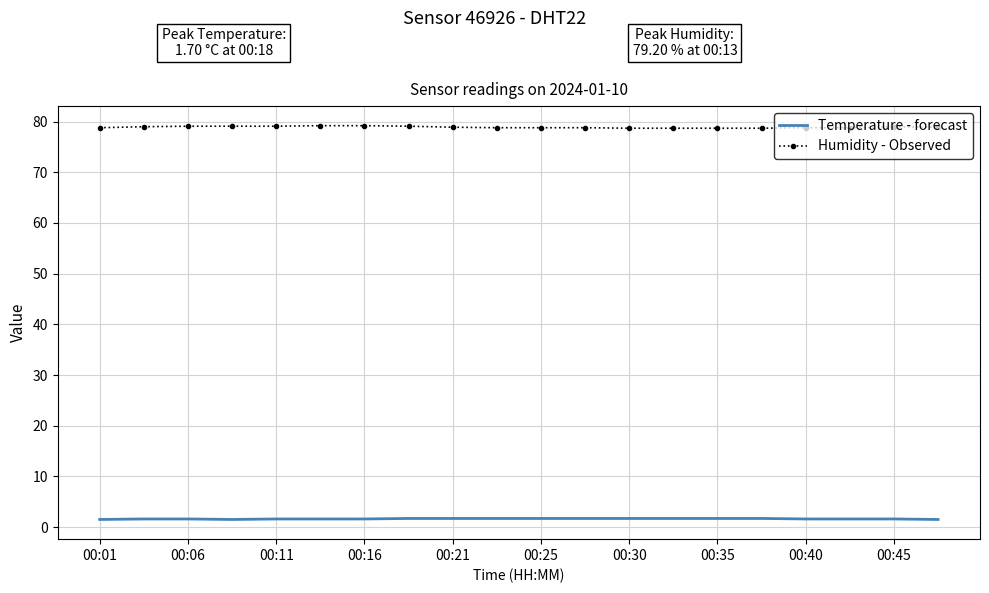

List the series in order of their peak value, lowest first.

Temperature - forecast, Humidity - Observed